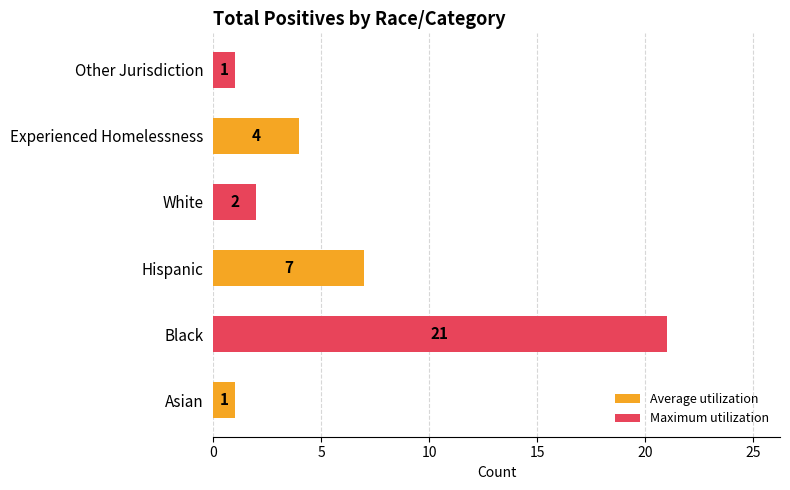

The value at Hispanic is 7. True or false?

True